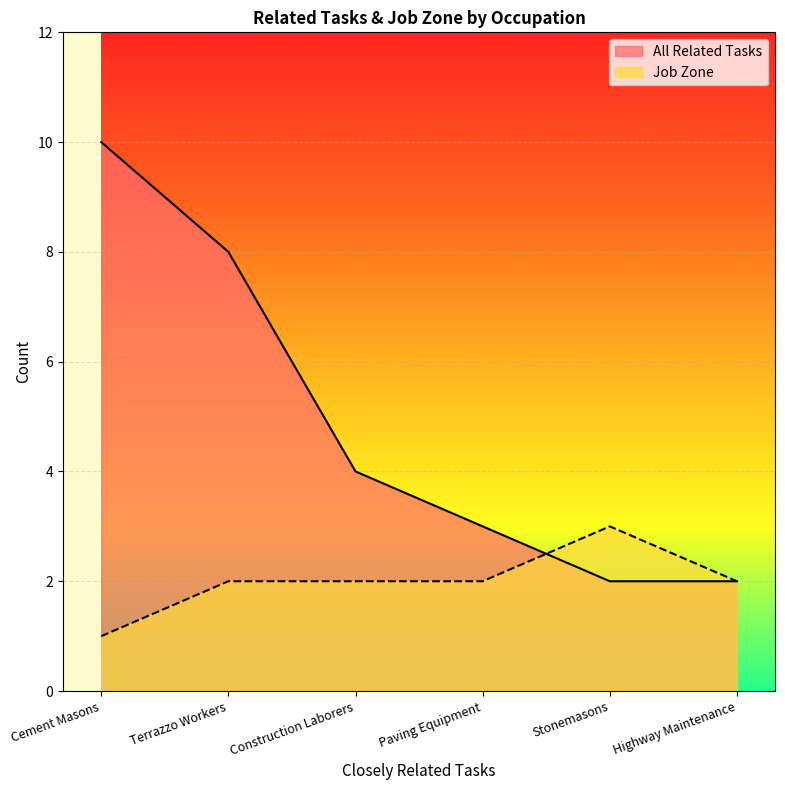

True or false: Job Zone has more than 2 points higher than both neighbors.

False